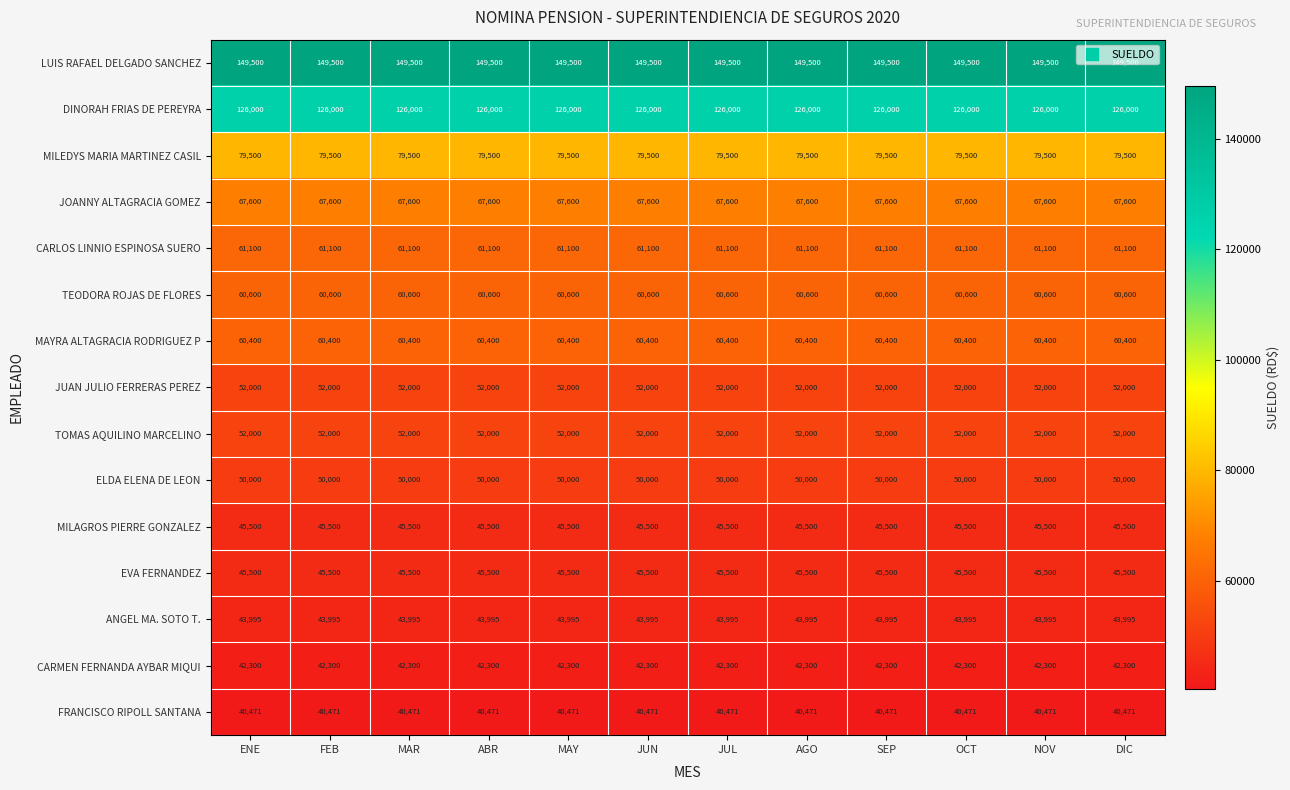

What is the total value across all series at JUN?

976466